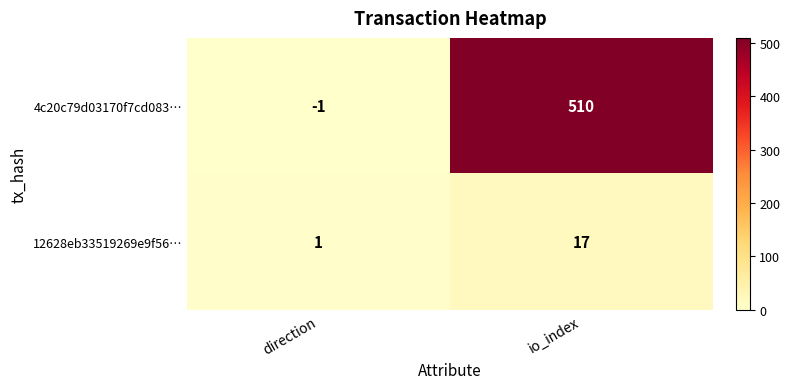

What is the average value of the 12628eb33519269e9f56… series?

9